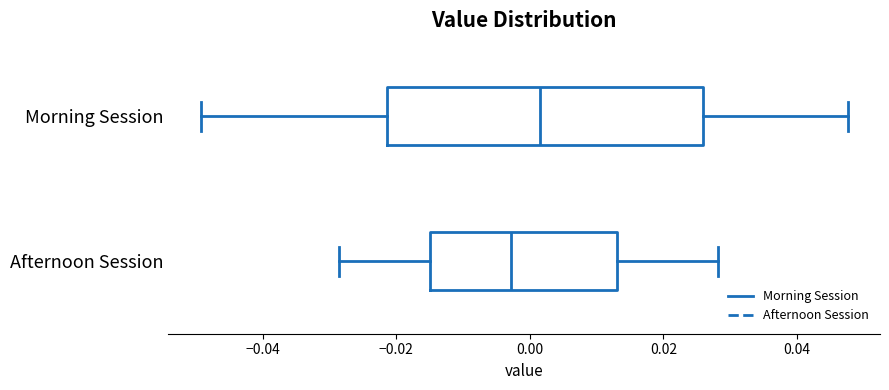

Reading bottom to top, transcribe this box plot: for each box, give where its median line is, the range the box spans, and where its two whiskers end, as read against the x-axis. The values are not printed on the chart, so give them approximately, as read against the axis.

Afternoon Session: median -0.002, box -0.016 to 0.014, whiskers -0.028 to 0.028
Morning Session: median 0.002, box -0.022 to 0.026, whiskers -0.050 to 0.048